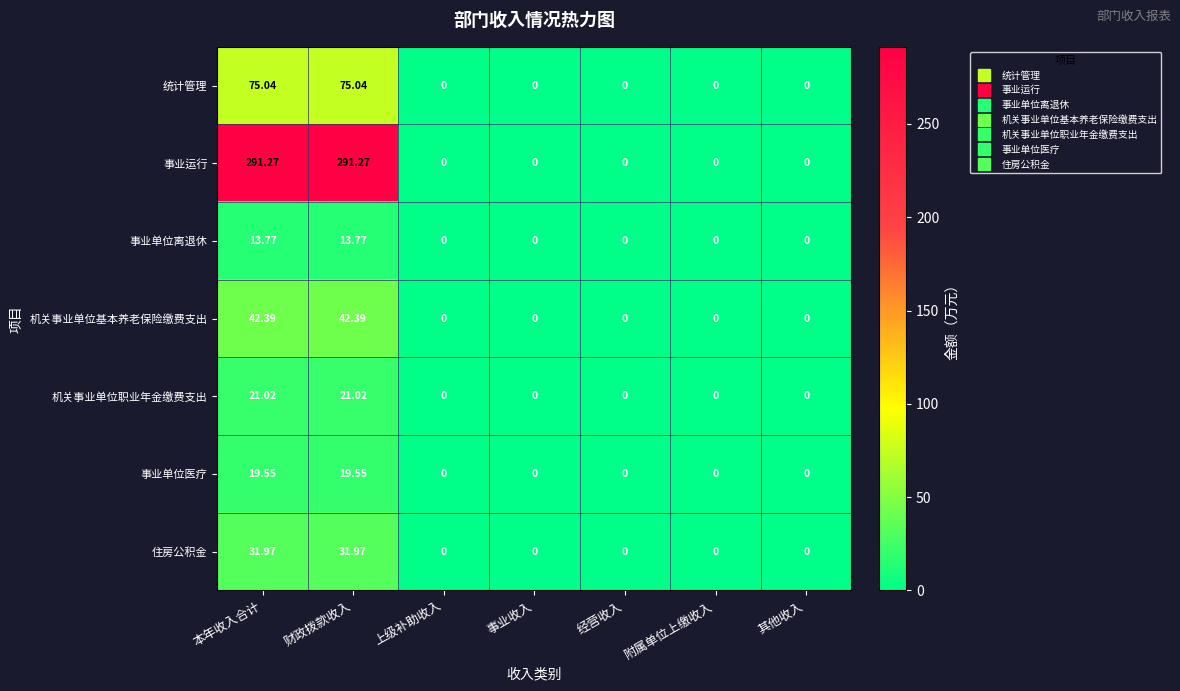

Which series has the largest range (max minus min)?

事业运行